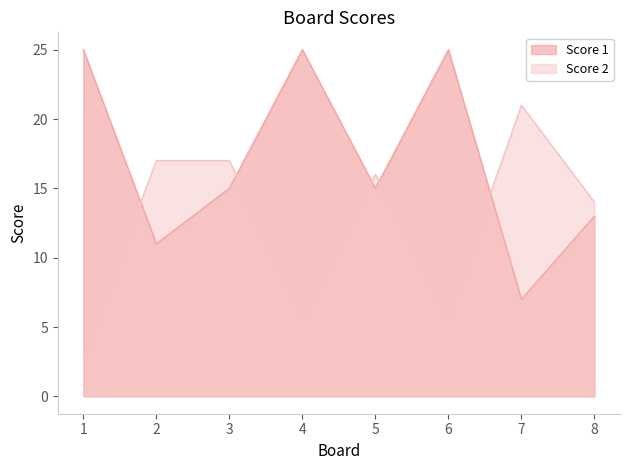

Which series has the largest total across all categories?

Score 1